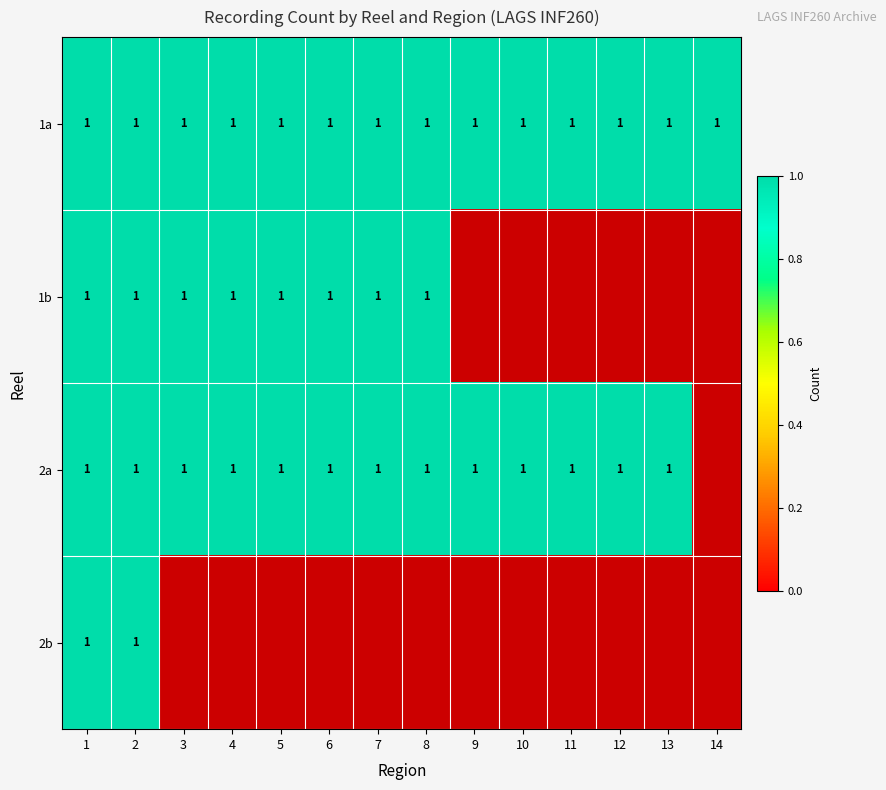

Reading left to right, transcribe all the data shown in this chart.

1a: 1=1	2=1	3=1	4=1	5=1	6=1	7=1	8=1	9=1	10=1	11=1	12=1	13=1	14=1
1b: 1=1	2=1	3=1	4=1	5=1	6=1	7=1	8=1	9=0	10=0	11=0	12=0	13=0	14=0
2a: 1=1	2=1	3=1	4=1	5=1	6=1	7=1	8=1	9=1	10=1	11=1	12=1	13=1	14=0
2b: 1=1	2=1	3=0	4=0	5=0	6=0	7=0	8=0	9=0	10=0	11=0	12=0	13=0	14=0